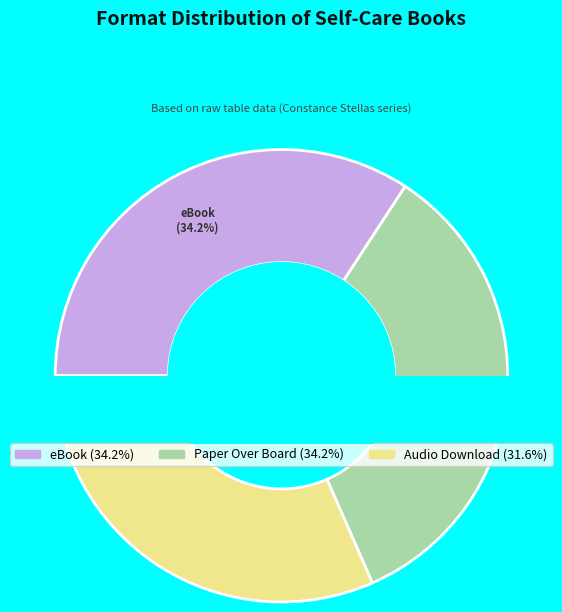

What is the ratio of the value at eBook to the value at Paper Over Board?

1.0